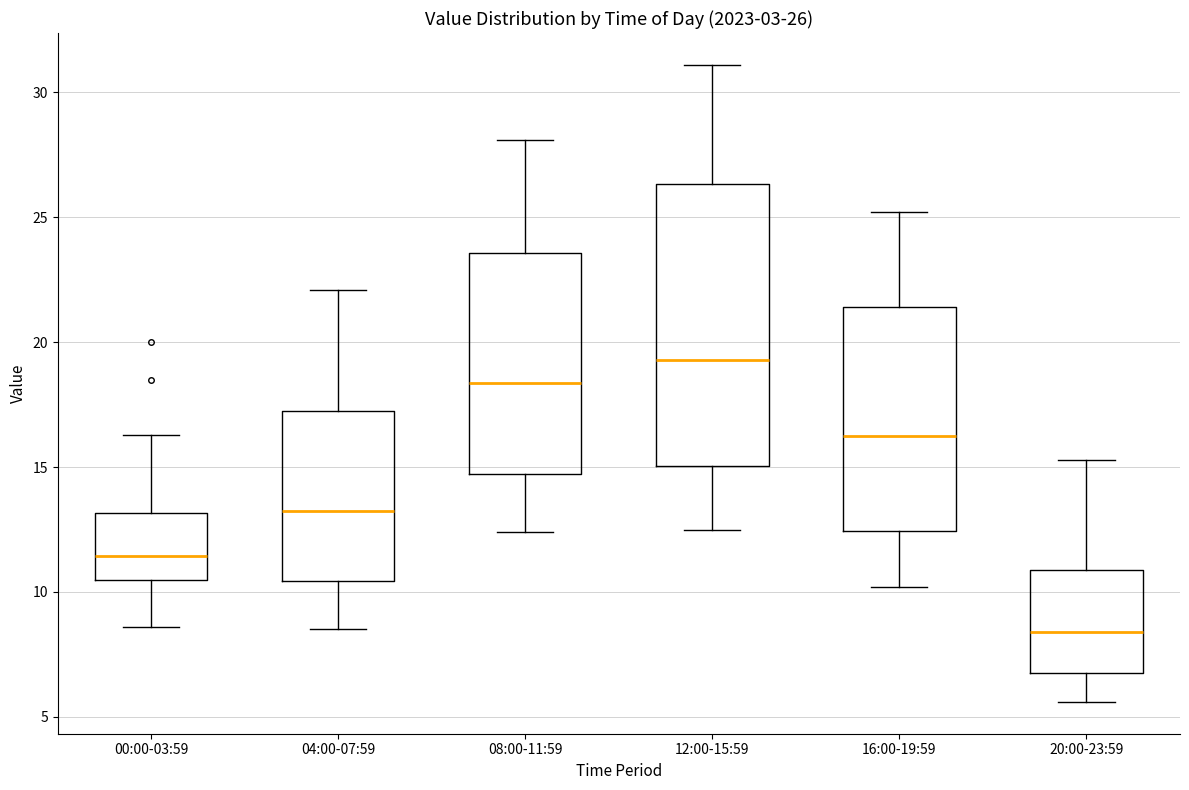

Which box is the tallest, from its lower edge to its upper edge?

12:00-15:59